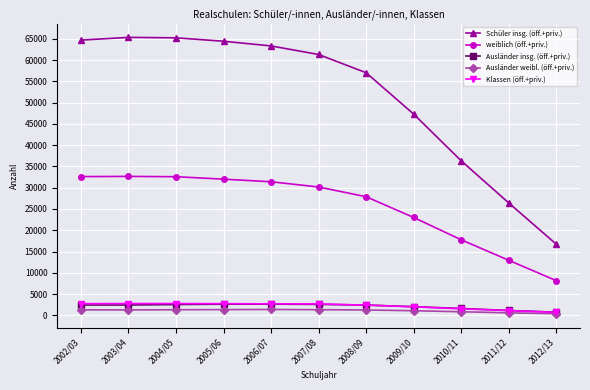

What is the approximate value of weiblich (öff.+priv.) at 2012/13, to the nearest 10?

8150